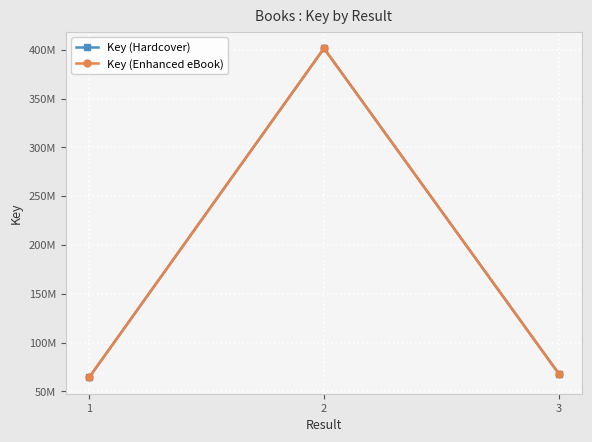

Between 3 and 2, which is larger?

2